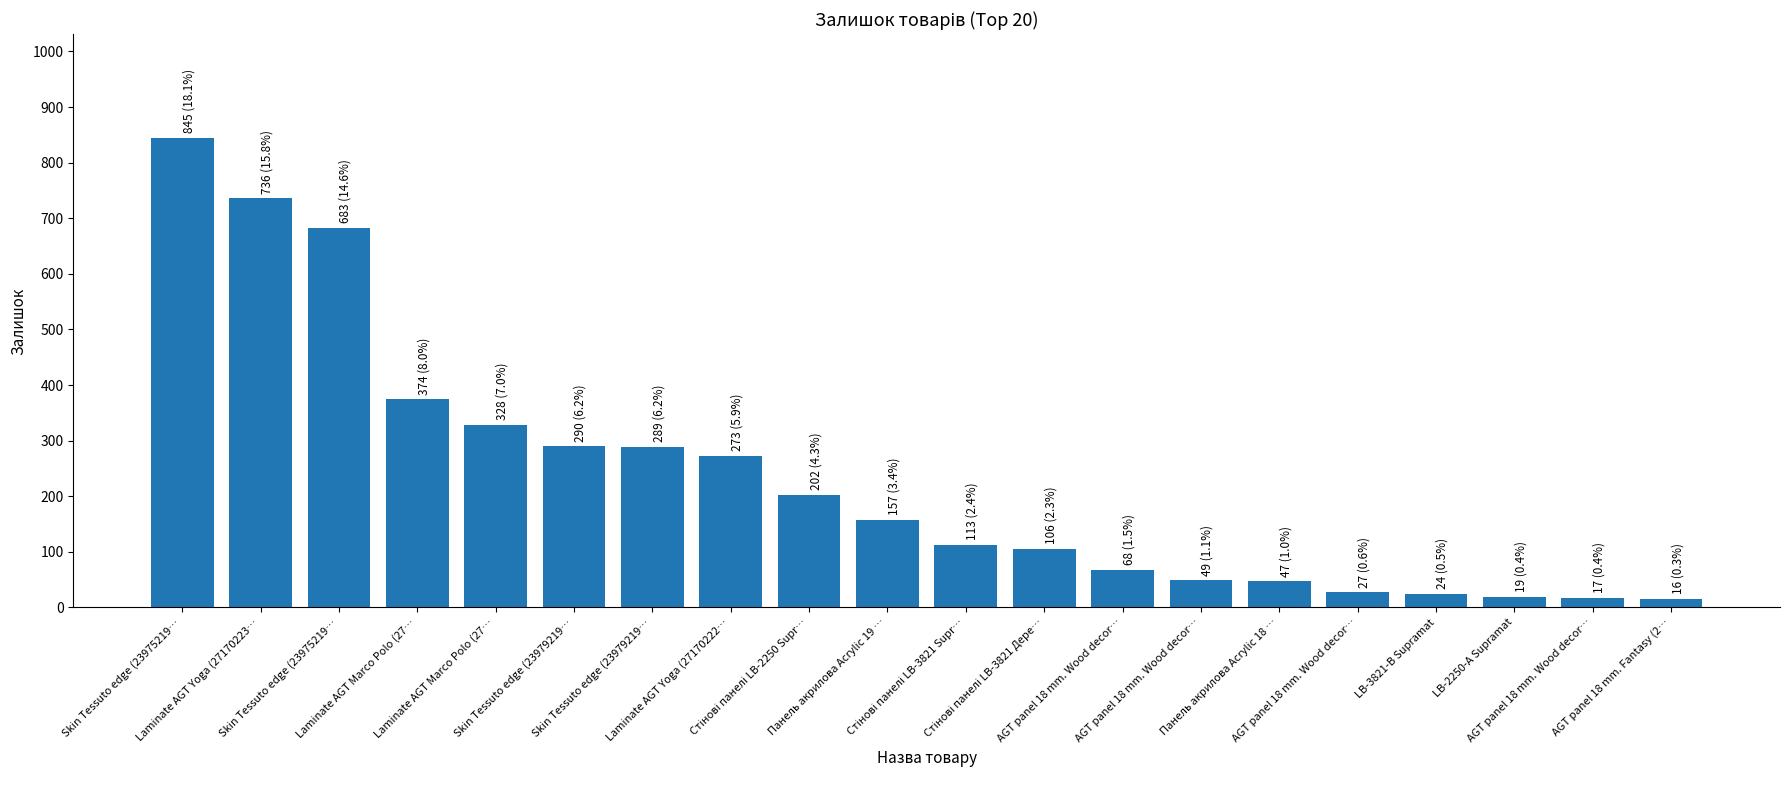

Does the chart contain any negative values?

No